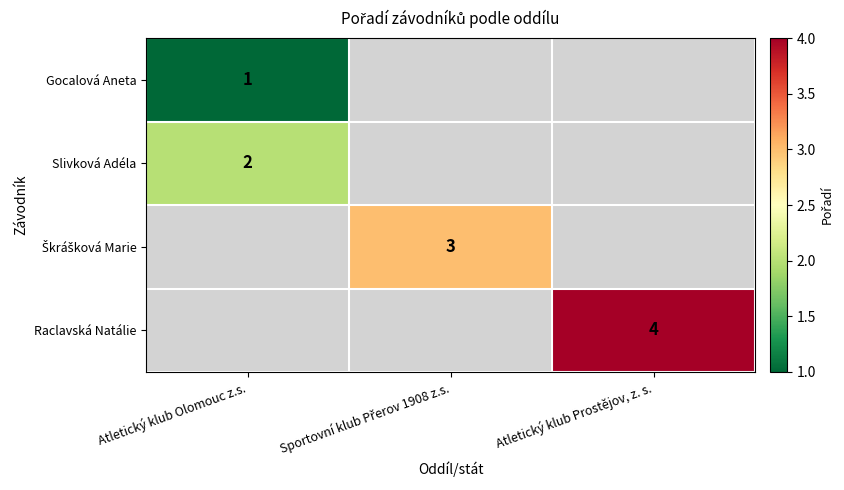

True or false: Raclavská Natálie has a value of 4 at Atletický klub Prostějov, z. s..

True